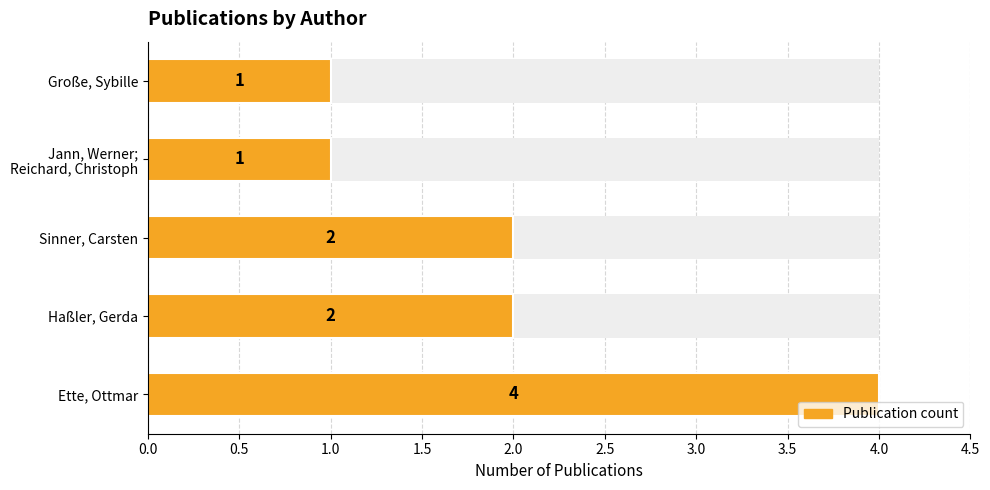

How many series are shown in this chart?

1